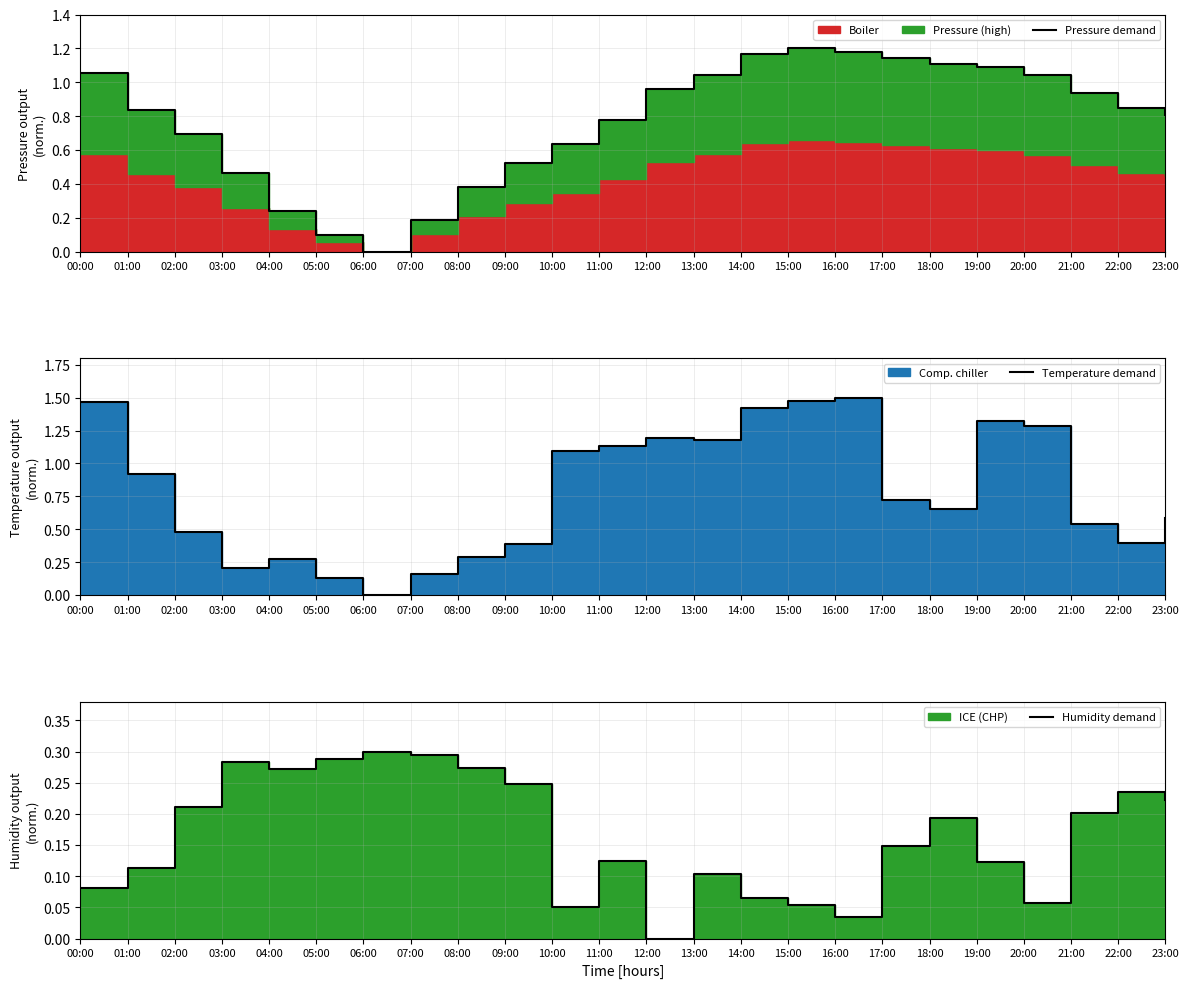

What is the difference between the Pressure demand values at 02:00 and 13:00?

0.3